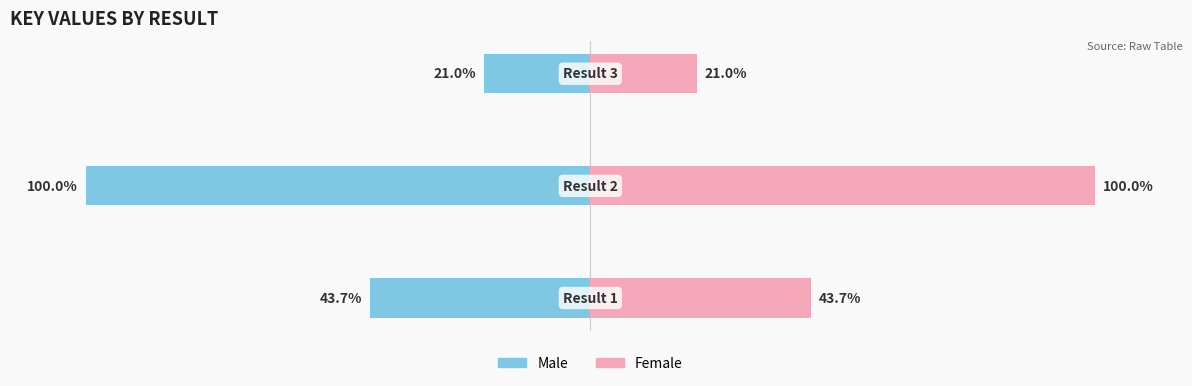

At 2, list the series in order from largest to smallest.

Female, Male